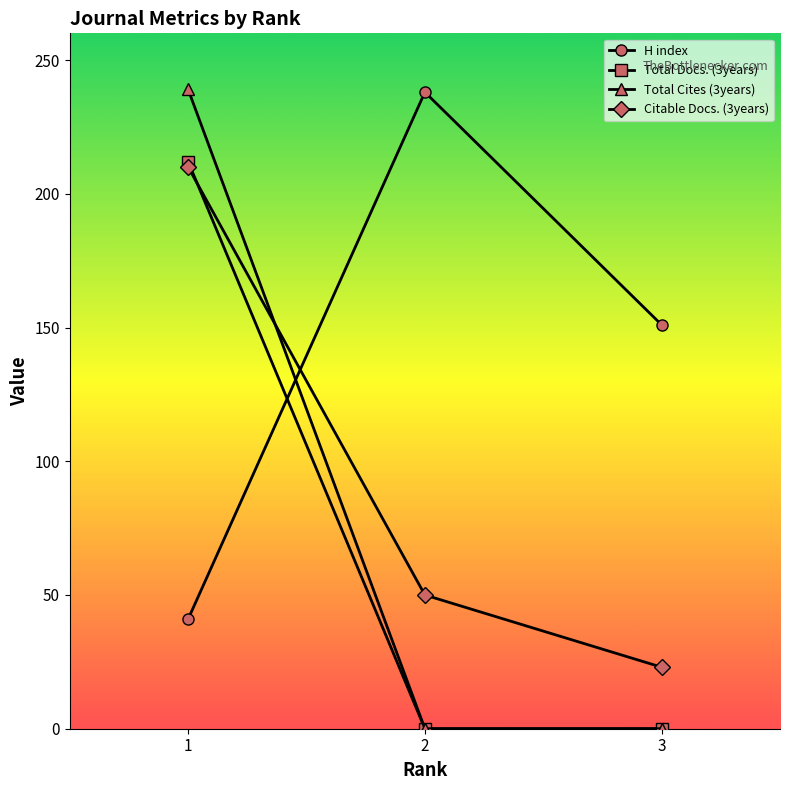

Reading right to left, extract all data points from this chart.

H index: 151	238	41
Total Docs. (3years): 0	0	212
Total Cites (3years): 0	0	239
Citable Docs. (3years): 23	50	210